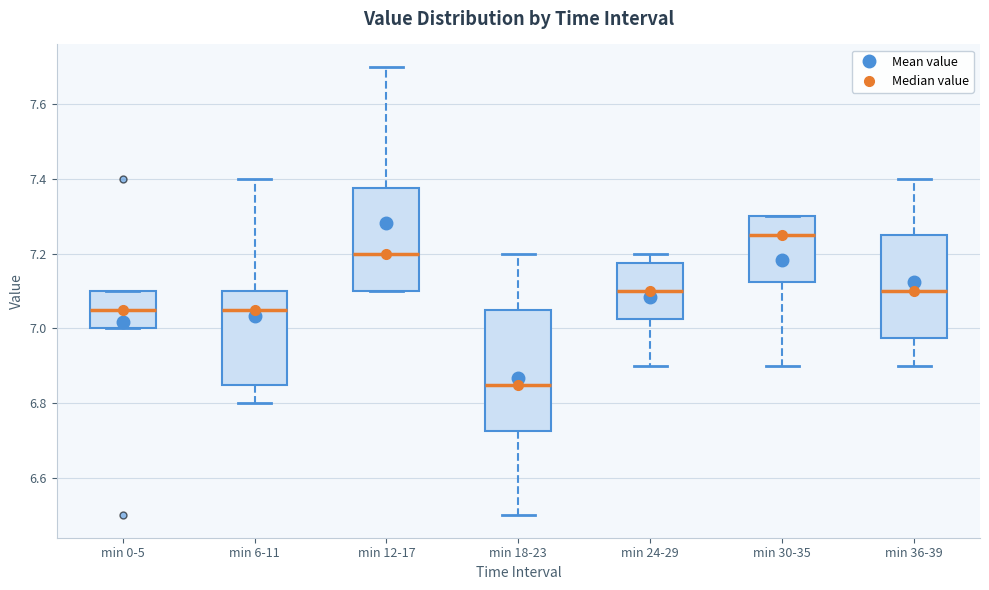

Comparing the boxes themselves (not the whiskers), which one is the tallest?

min 18-23